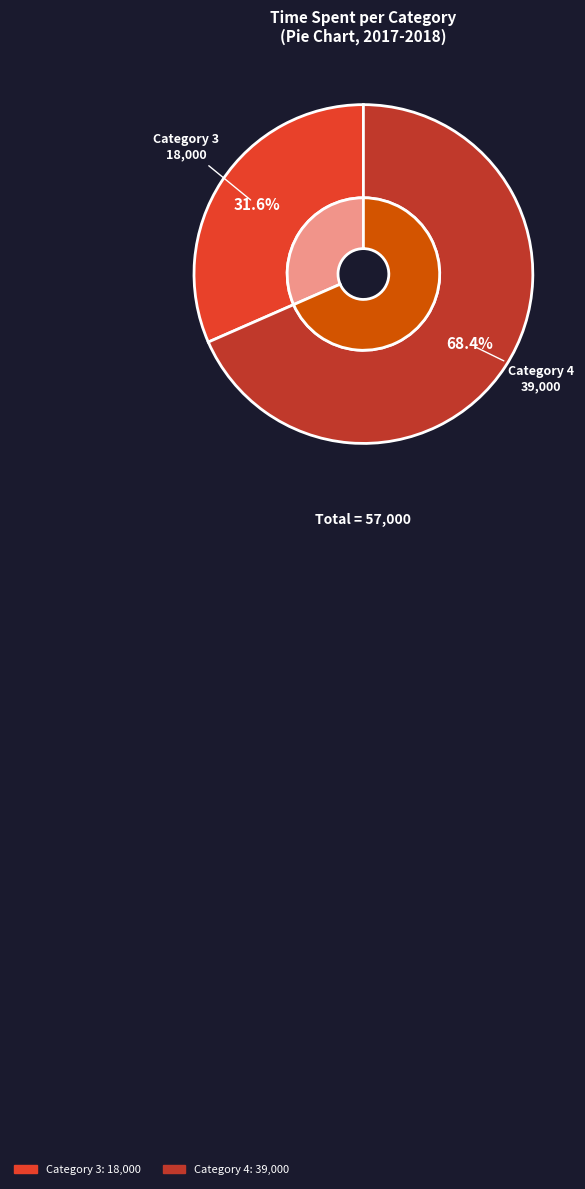

Between 4 and 3, which is larger?

4